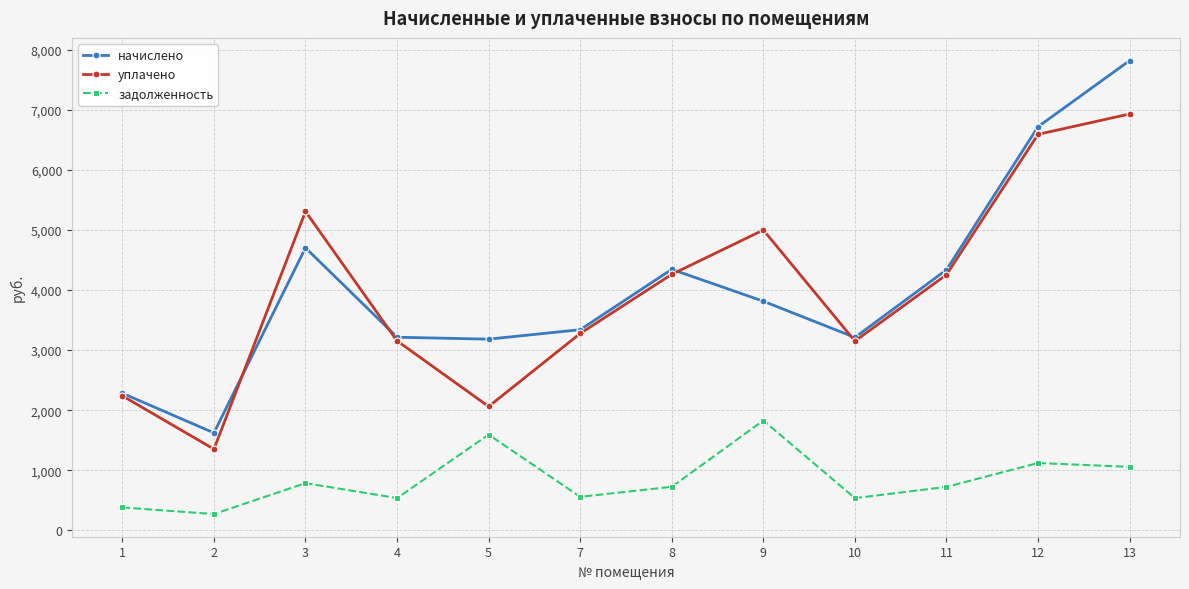

What is the approximate value of начислено at 9?

3814.0